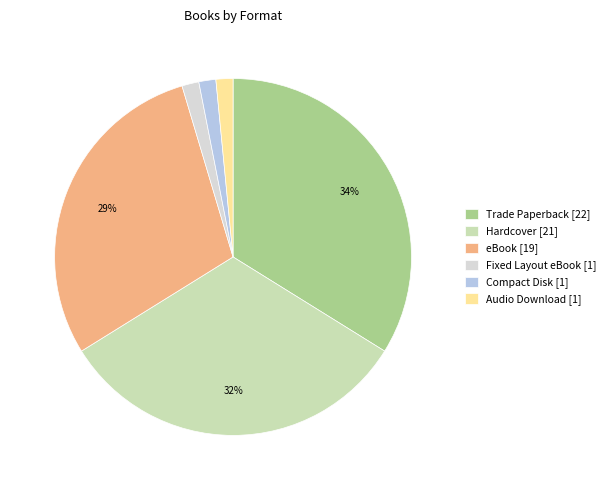

To the nearest percent, what is the average slice percentage?

17%